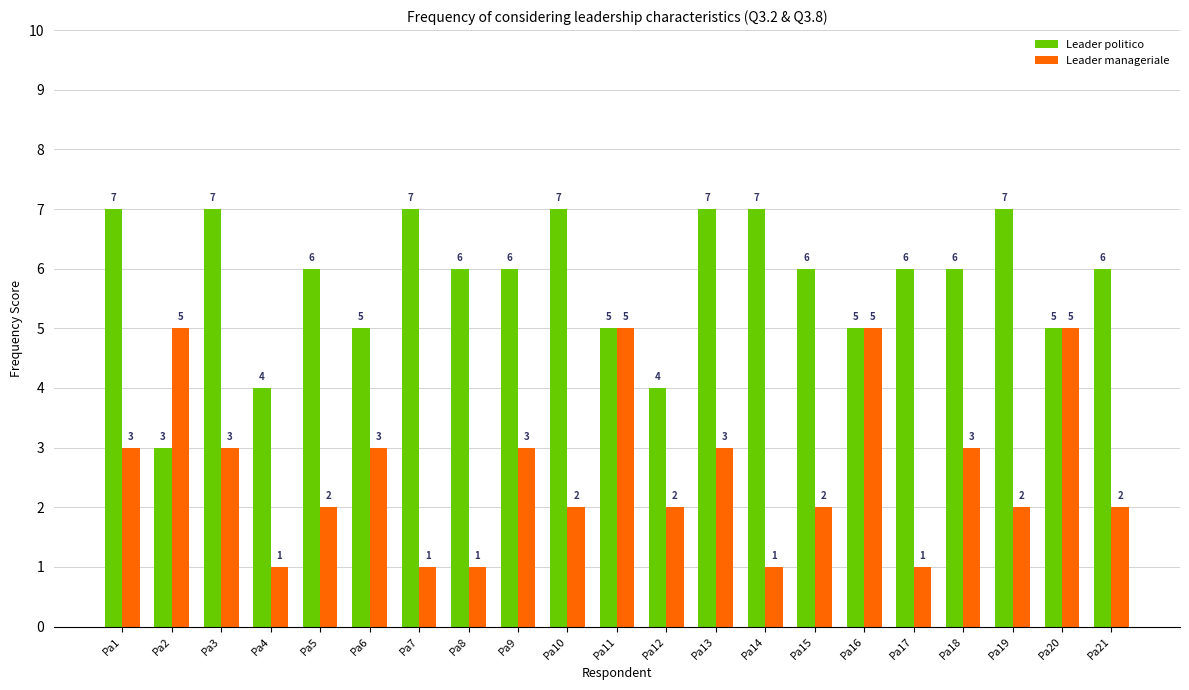

What is the highest value of the Leader manageriale series?

5